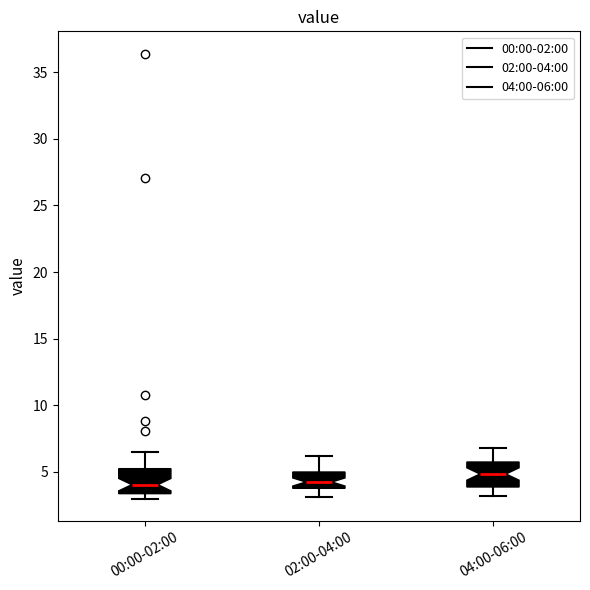

Where does the upper whisker of the box for 00:00-02:00 end on the y-axis? The values are not printed on the chart, so give them approximately, as read against the axis.

6.5